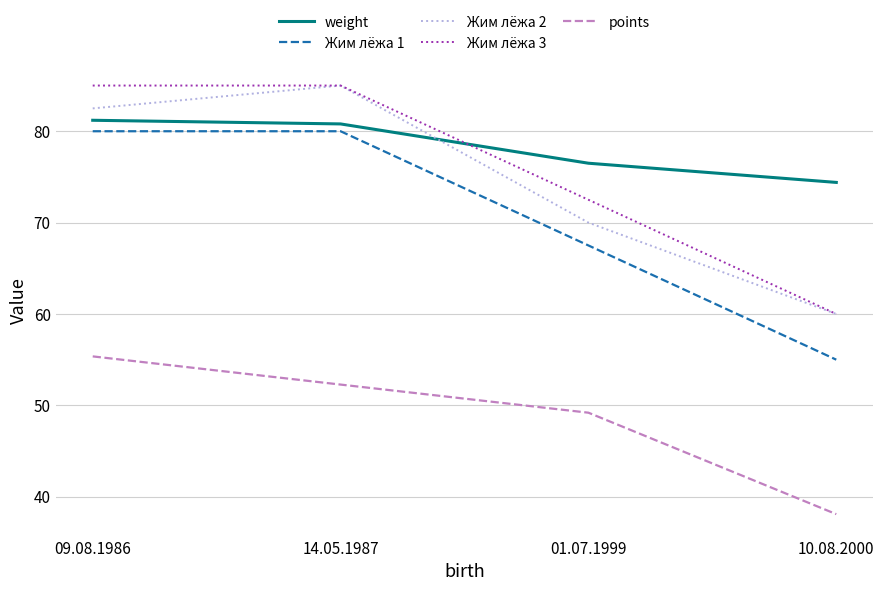

True or false: points has a value of 49.2 at 01.07.1999.

True